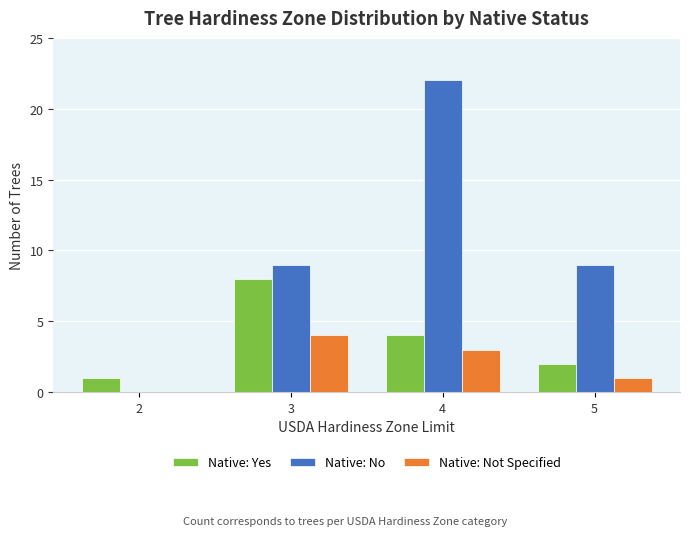

Between 2 and 5, which series saw the biggest shift?

Native: No